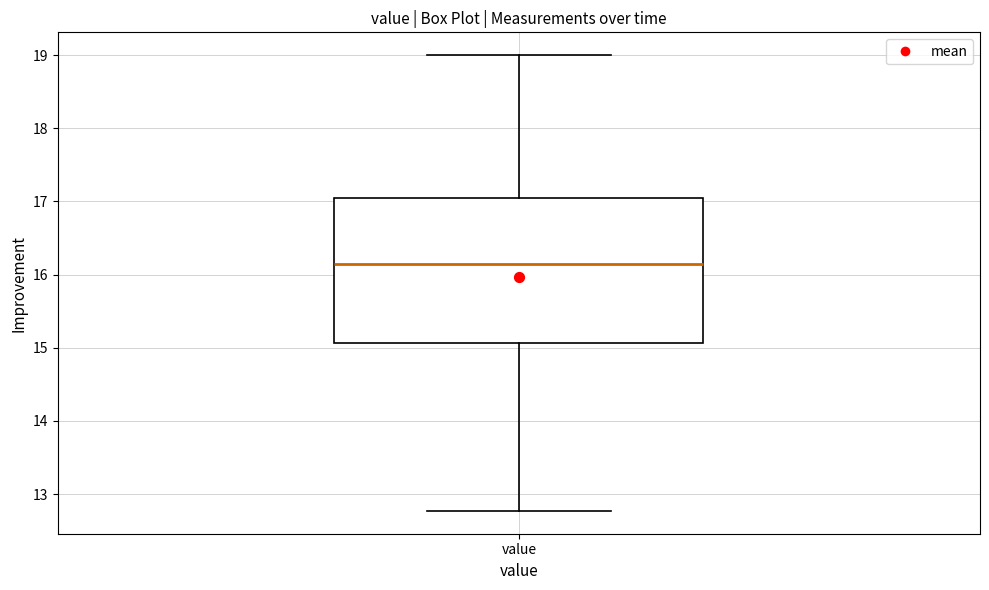

Transcribe this box plot: give where the median line is, the range the box spans, and where the two whiskers end, as read against the y-axis. The values are not printed on the chart, so give them approximately, as read against the axis.

median 16.2, box 15.1 to 17.0, whiskers 12.8 to 19.0